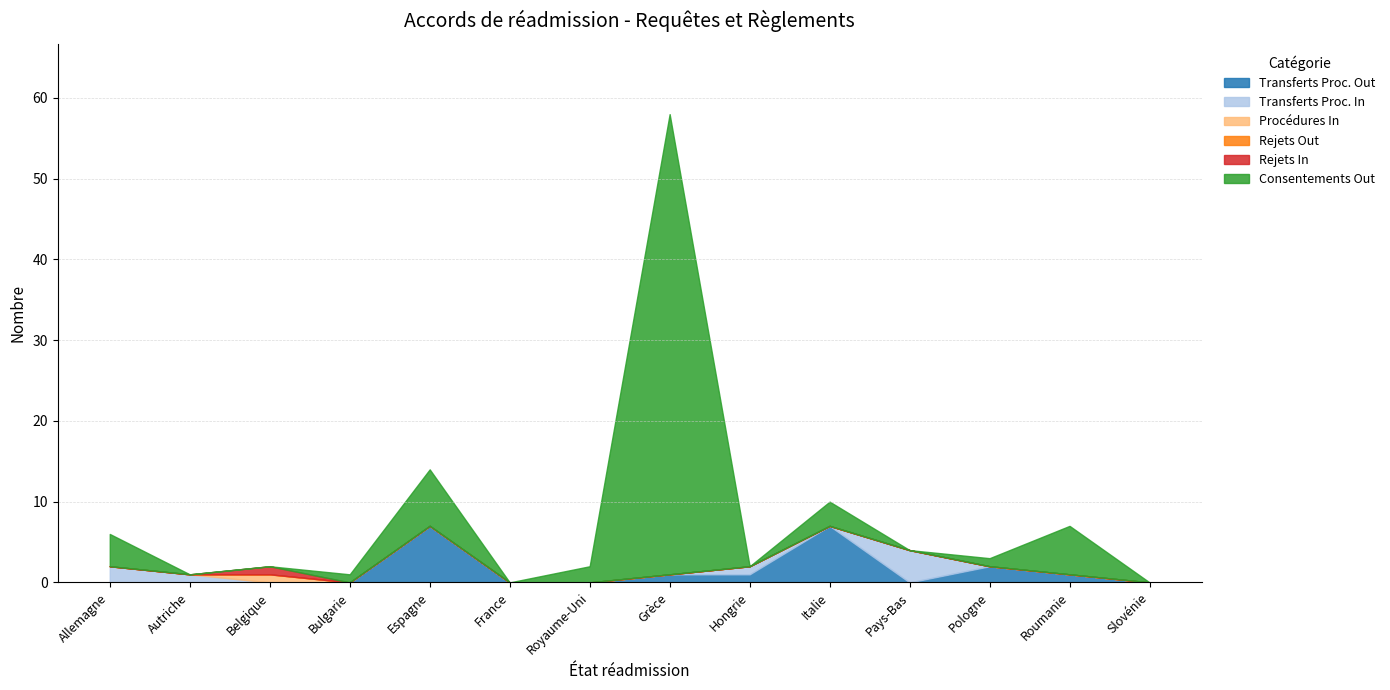

How many distinct data groups are displayed?

6